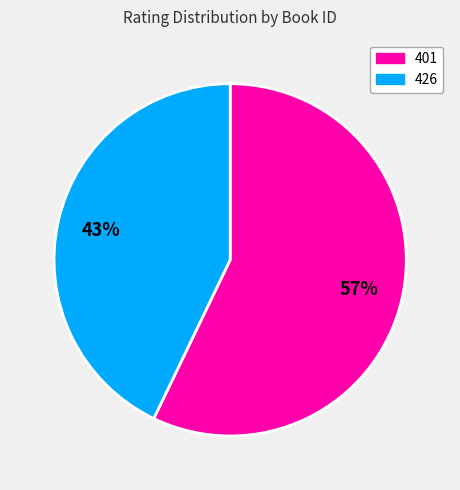

True or false: 426 accounts for 57% of the total.

False